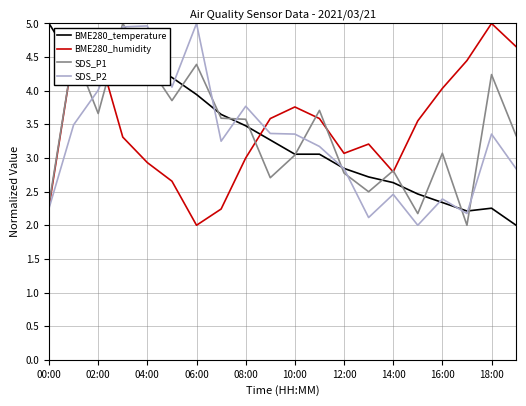

What is the greatest value displayed?

5.0